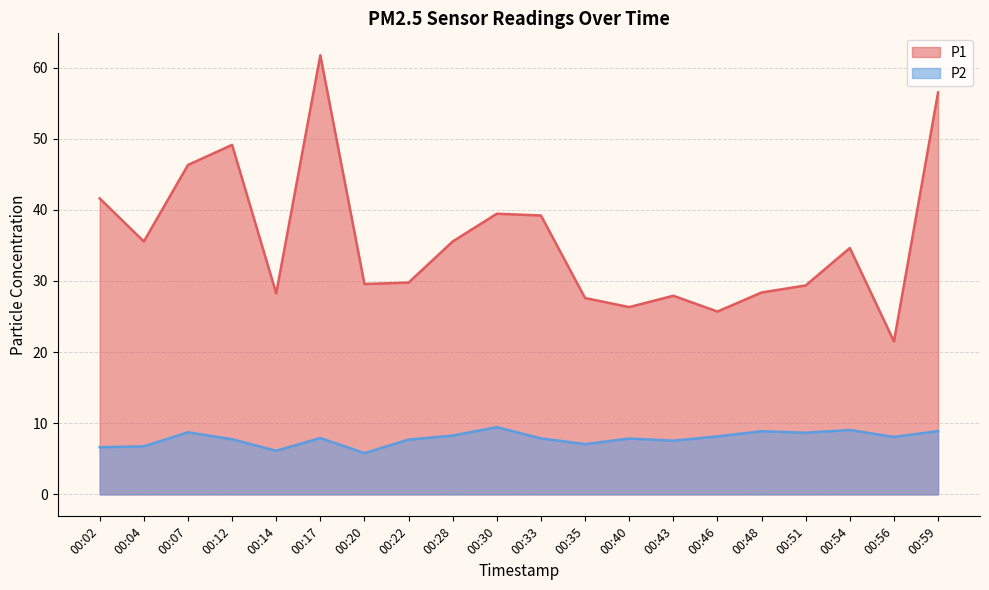

What is the sum of the P2 values at 00:14 and 00:33?

14.0